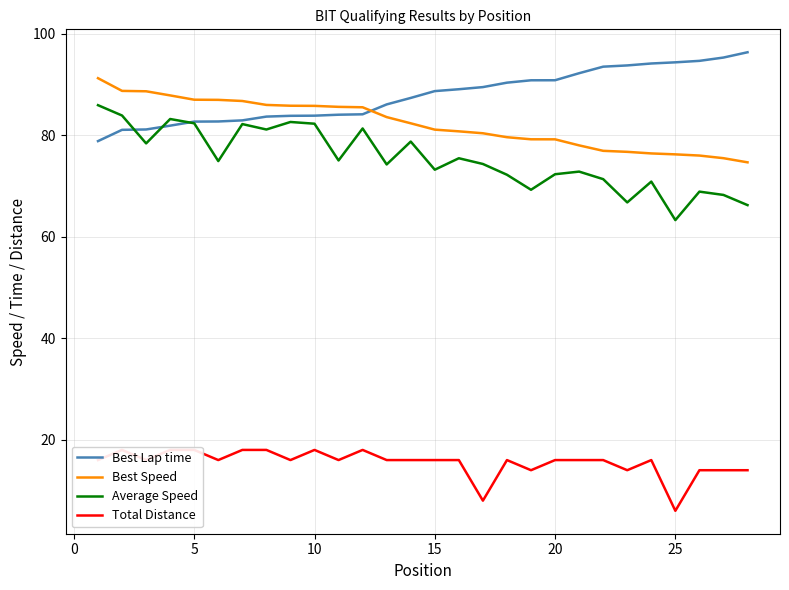

What is the sum of all Best Lap time values?

2458.9